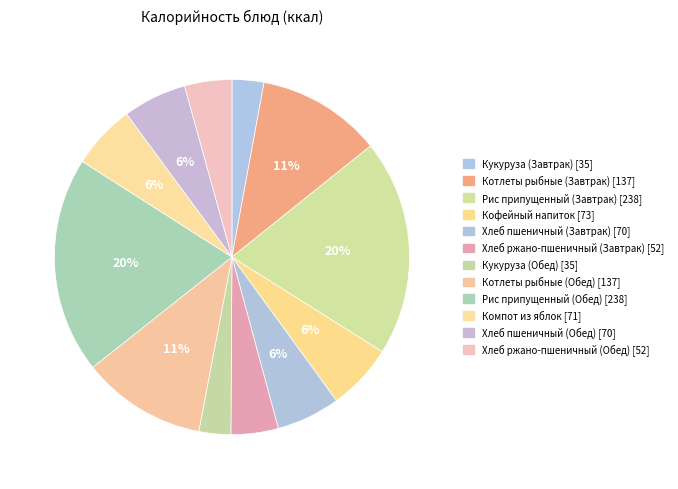

Is it true that Компот из яблок is 19% of the pie?

False